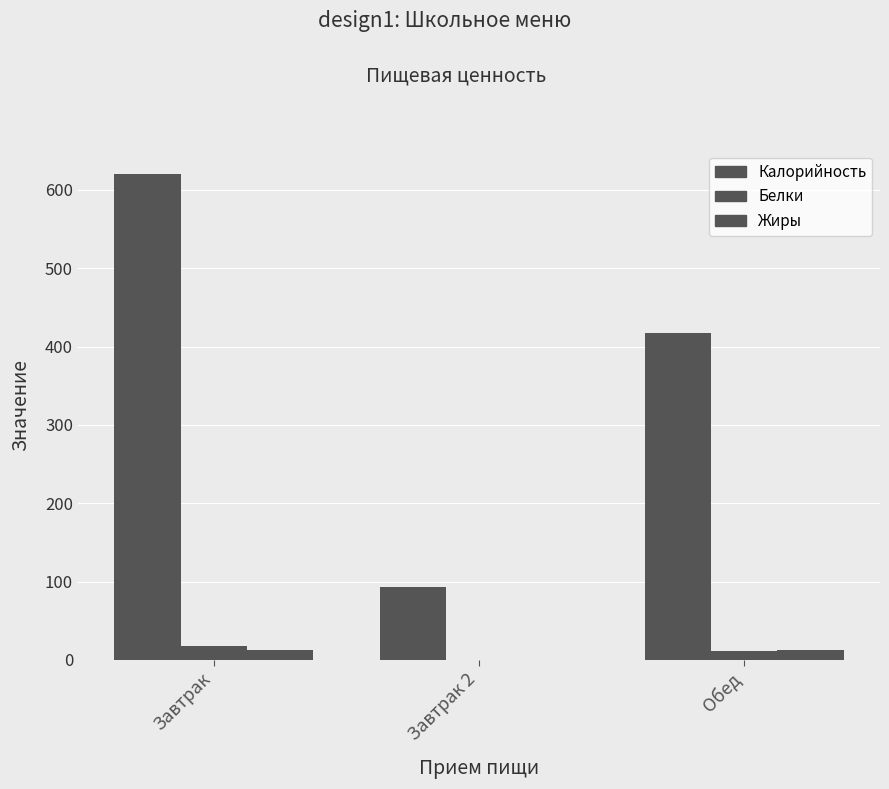

Reading right to left, list all the values displayed in this chart.

Калорийность: Обед=417	Завтрак 2=93	Завтрак=620
Белки: Обед=11	Завтрак 2=0	Завтрак=18
Жиры: Обед=13	Завтрак 2=0	Завтрак=13